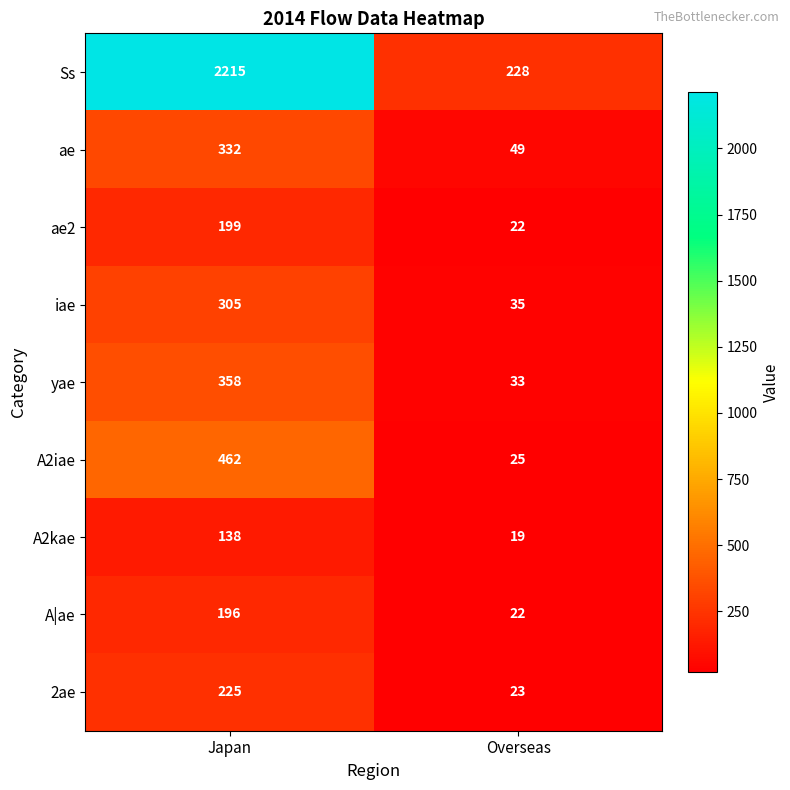

Rank the series by their maximum value, from highest to lowest.

Ss, A2iae, yae, ae, iae, 2ae, ae2, A|ae, A2kae